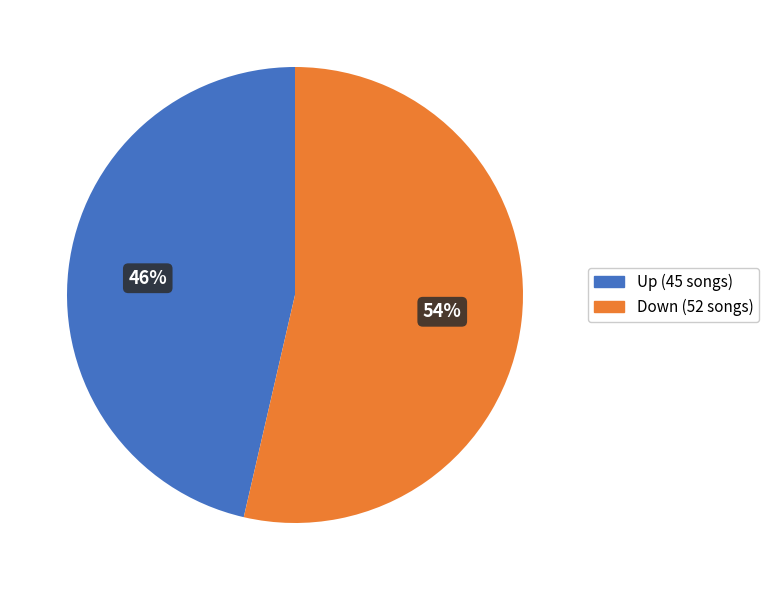

To the nearest percent, what is the average slice percentage?

50%